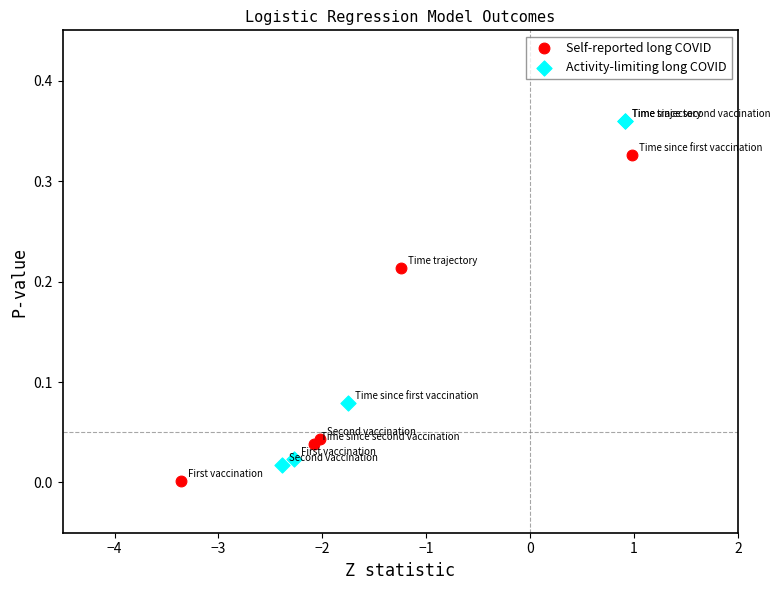

Which series reaches the maximum Y coordinate?

Activity-limiting long COVID